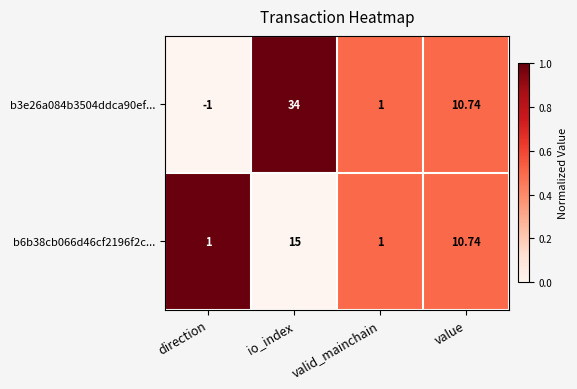

How many categories are shown in the chart?

4